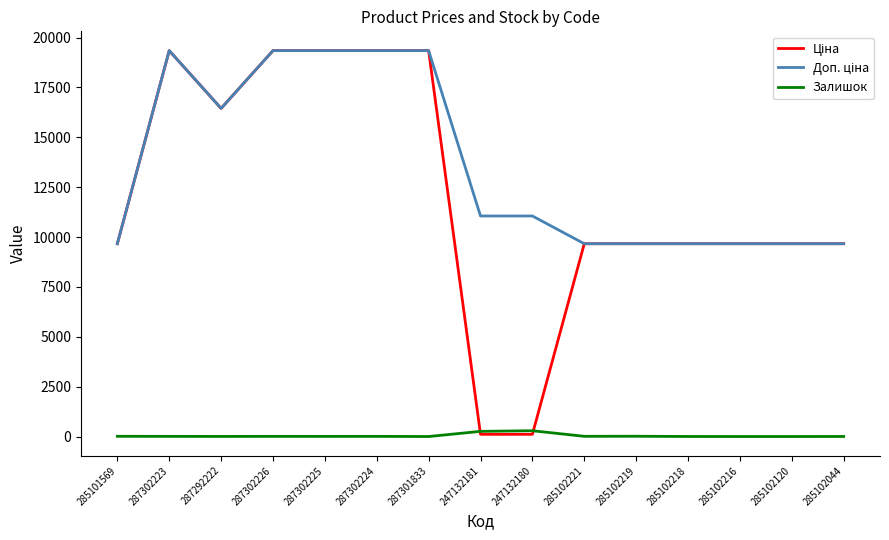

What is the difference between the highest and lowest values at 287301833?

19343.1